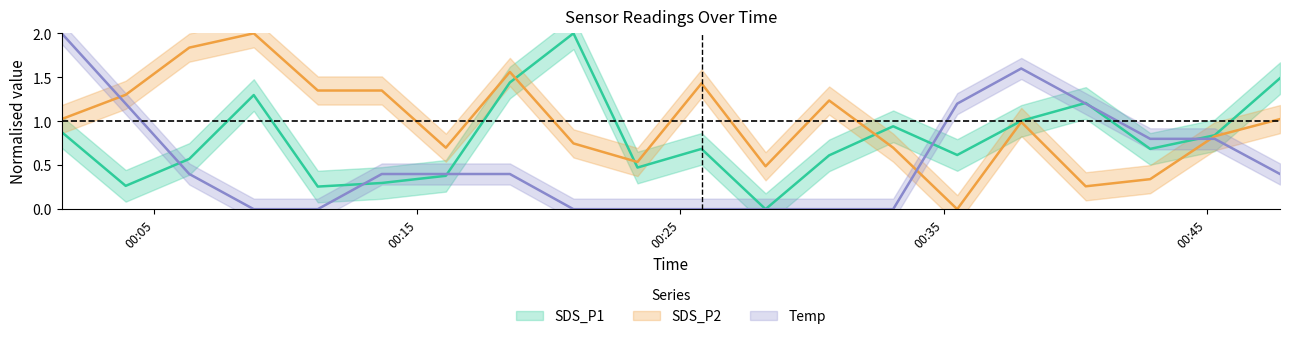

What are all the series names shown in the legend?

SDS_P1, SDS_P2, Temp